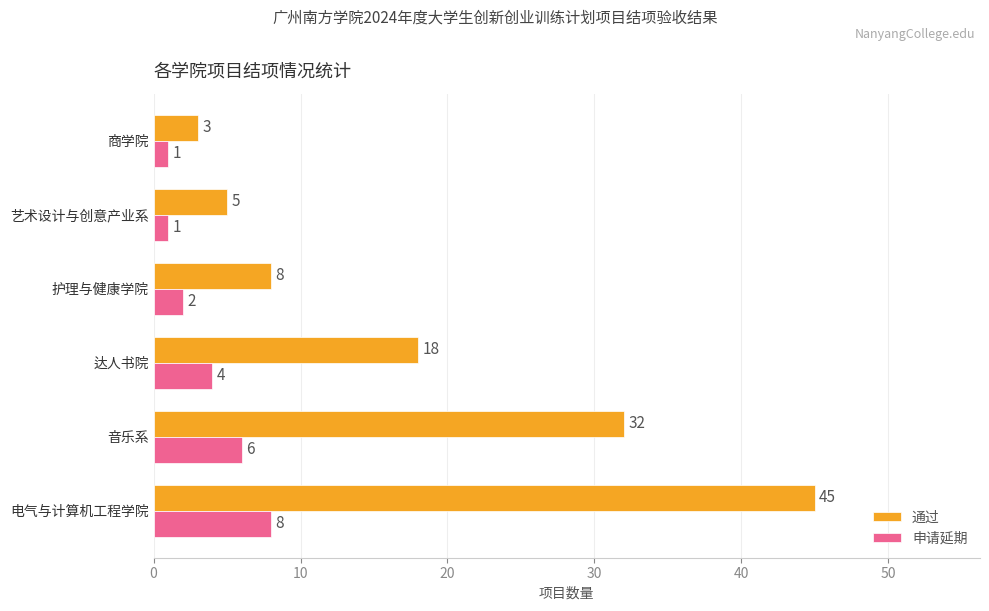

What is the difference between the second highest and minimum values in the 通过 series?

29